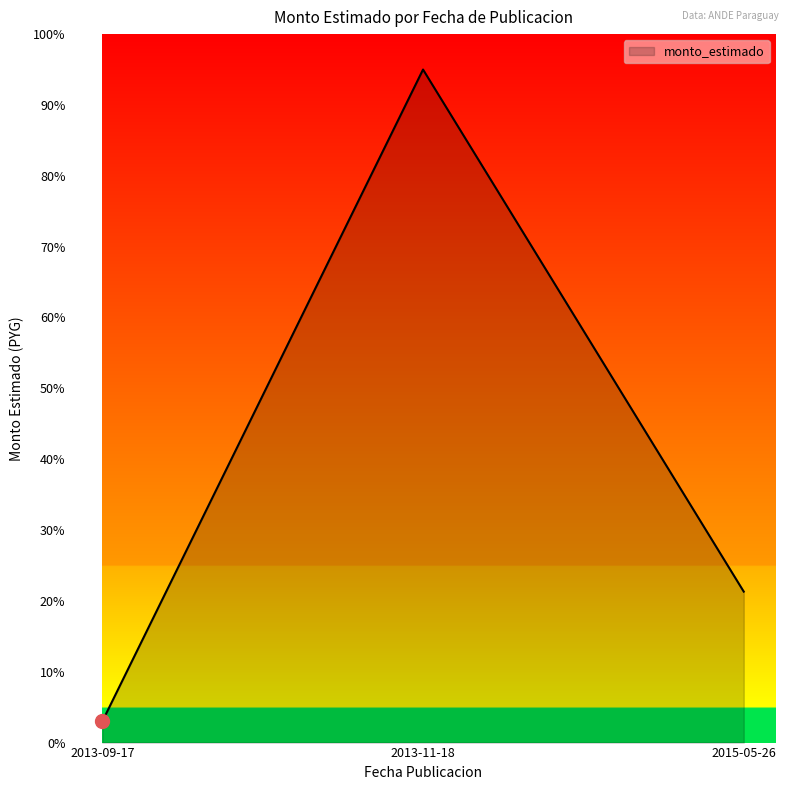

What is the maximum value shown in the chart?

95.0